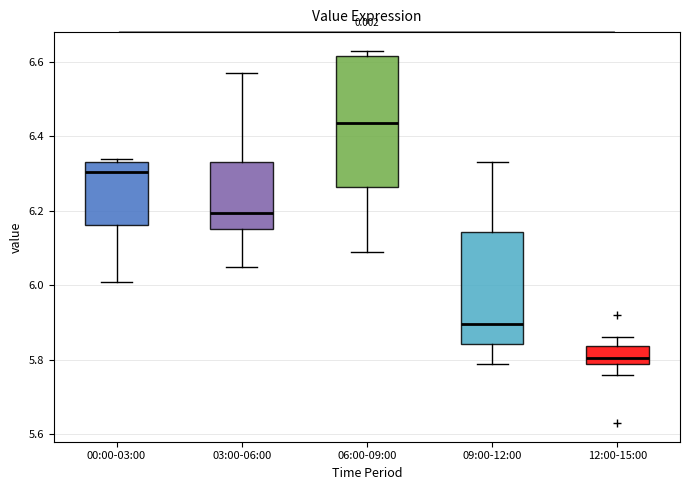

Where does the lower whisker of the box for 03:00-06:00 end on the y-axis? The values are not printed on the chart, so give them approximately, as read against the axis.

6.06